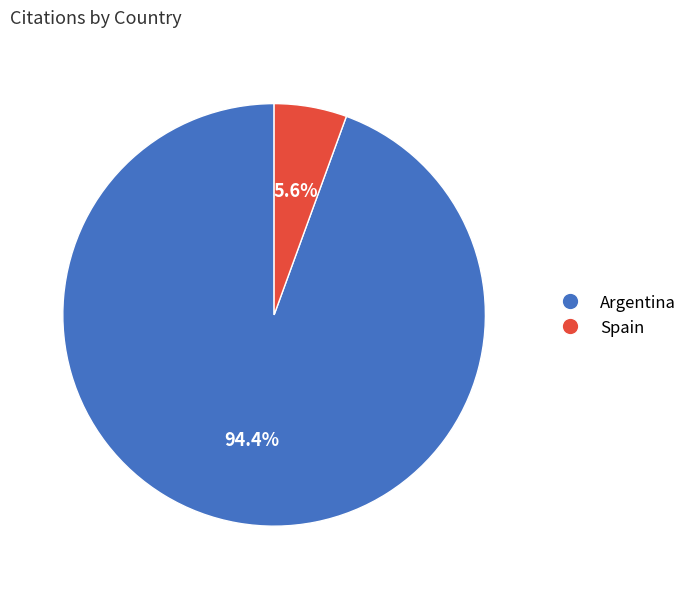

Do Argentina and Spain together represent more than half of the pie?

Yes